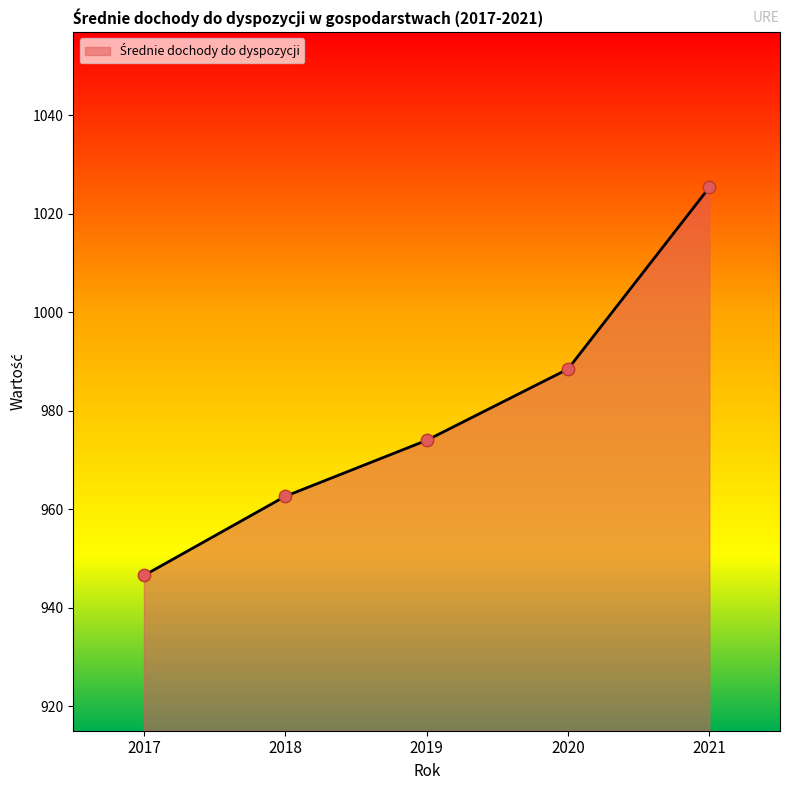

Approximately how many times larger is the value at 2020 compared to 2019?

1.0